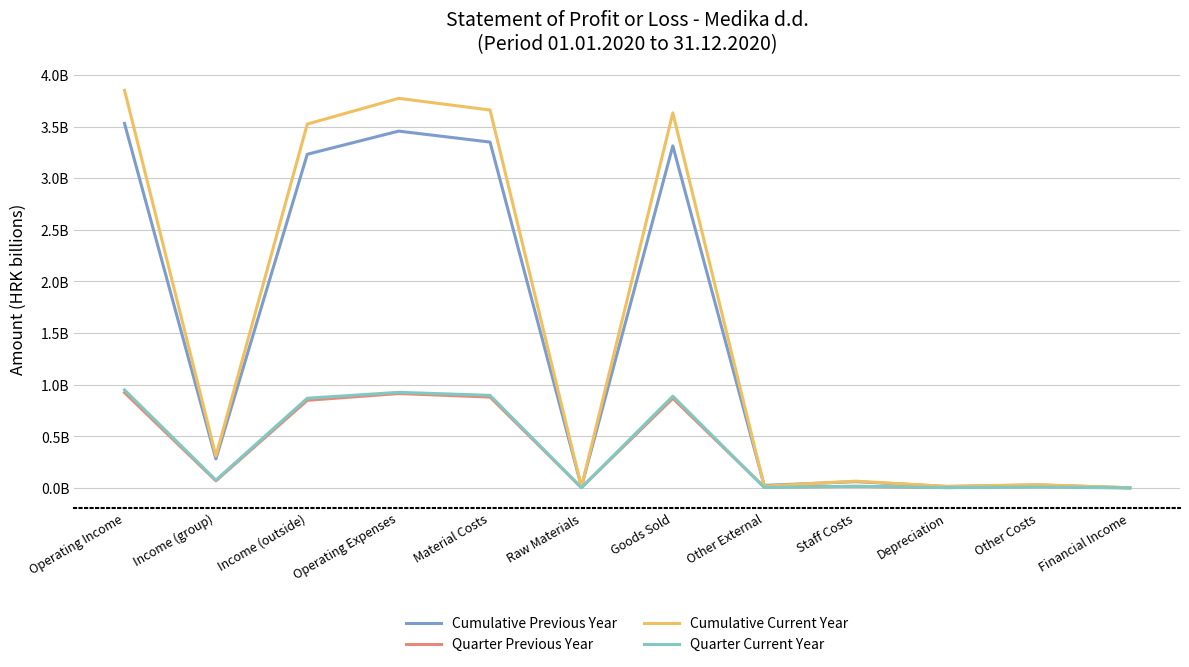

At which category is the sum across all series the highest?

Operating Income